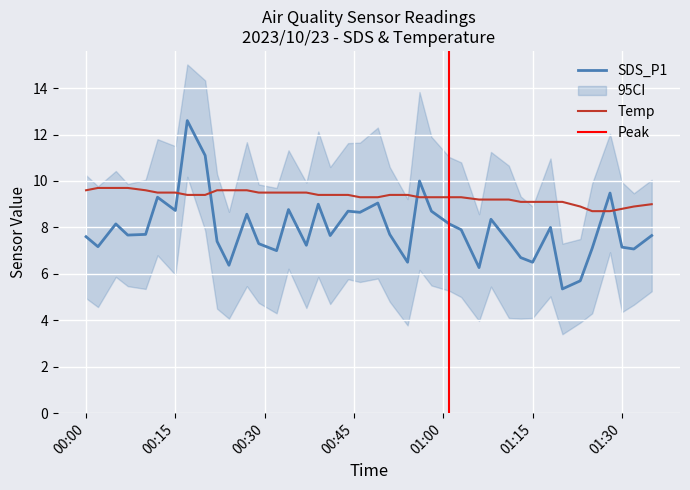

What is the maximum value for SDS_P1?

12.6